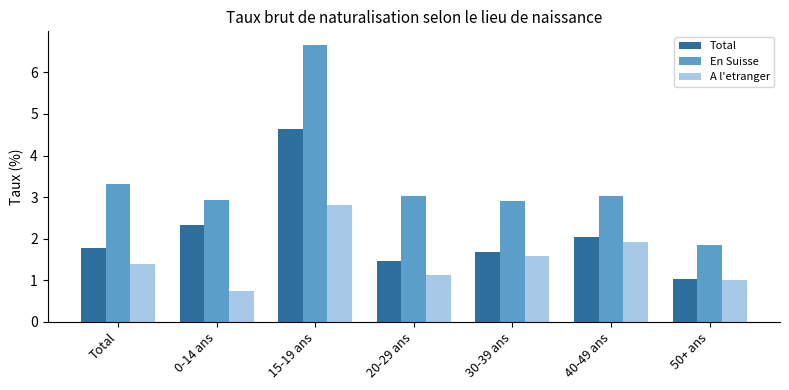

How many groups of bars are there?

7